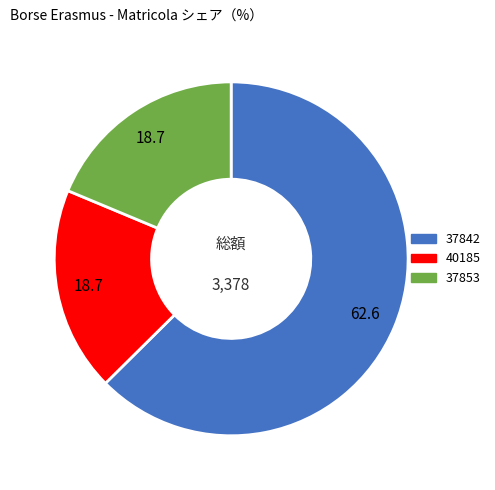

The 40185 slice represents 19% of the pie. True or false?

True